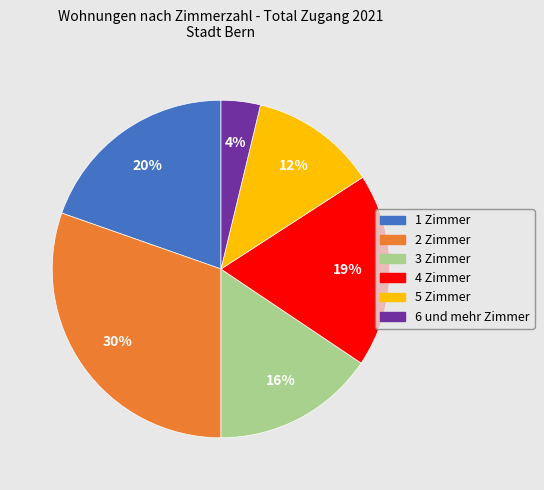

Is there any slice that represents more than half of the pie?

No